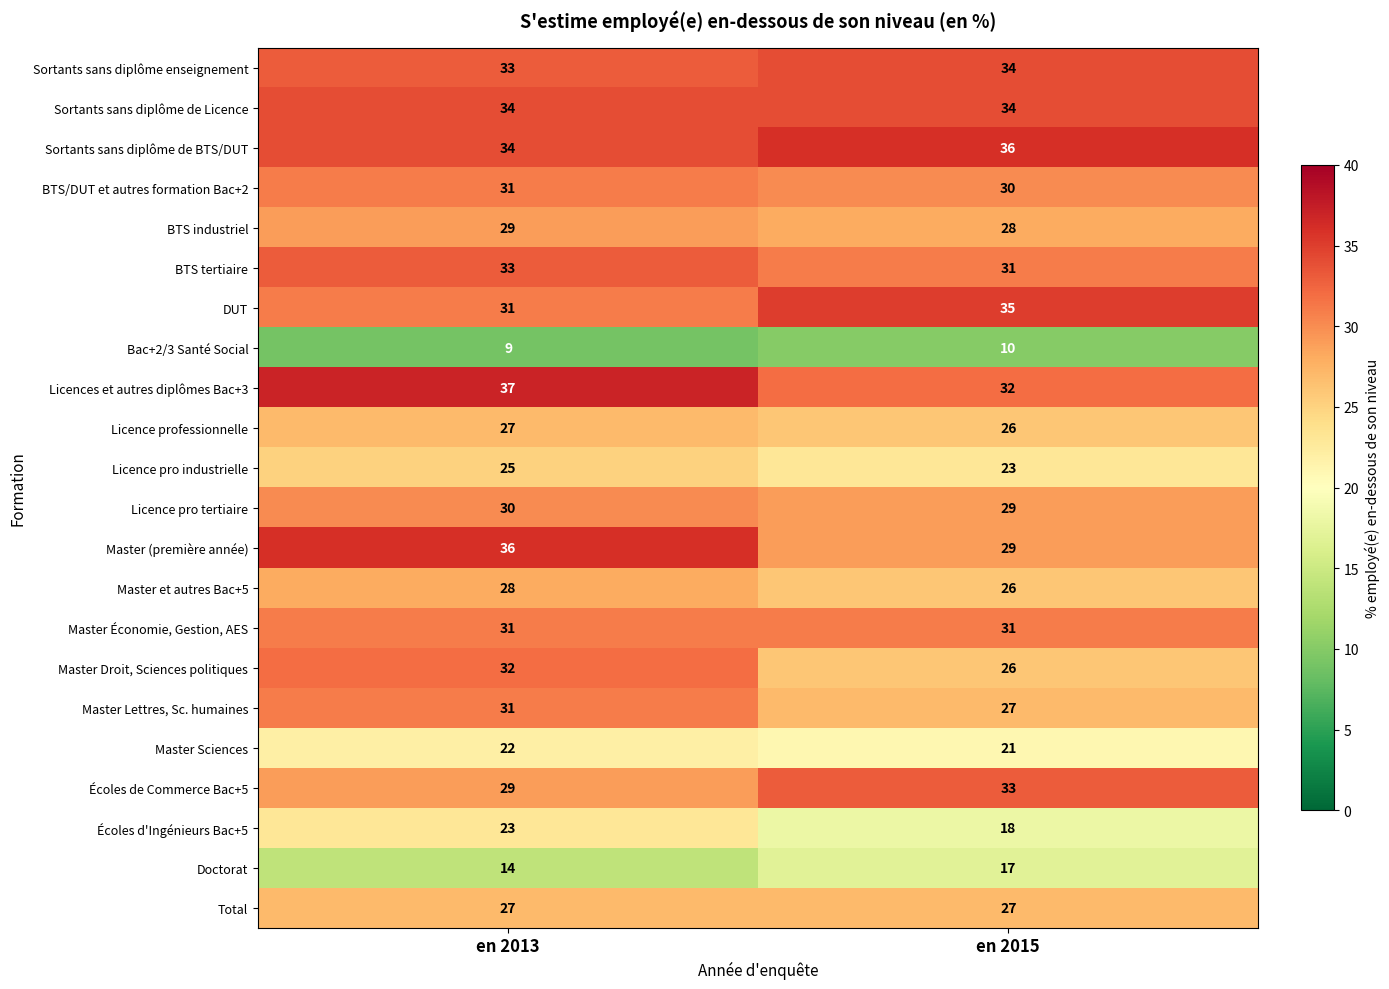

True or false: BTS industriel has a value of 29 at en 2013.

True